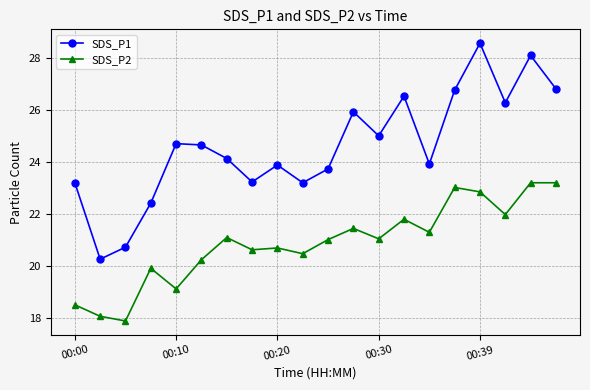

True or false: SDS_P2 and SDS_P1 cross at least once.

False